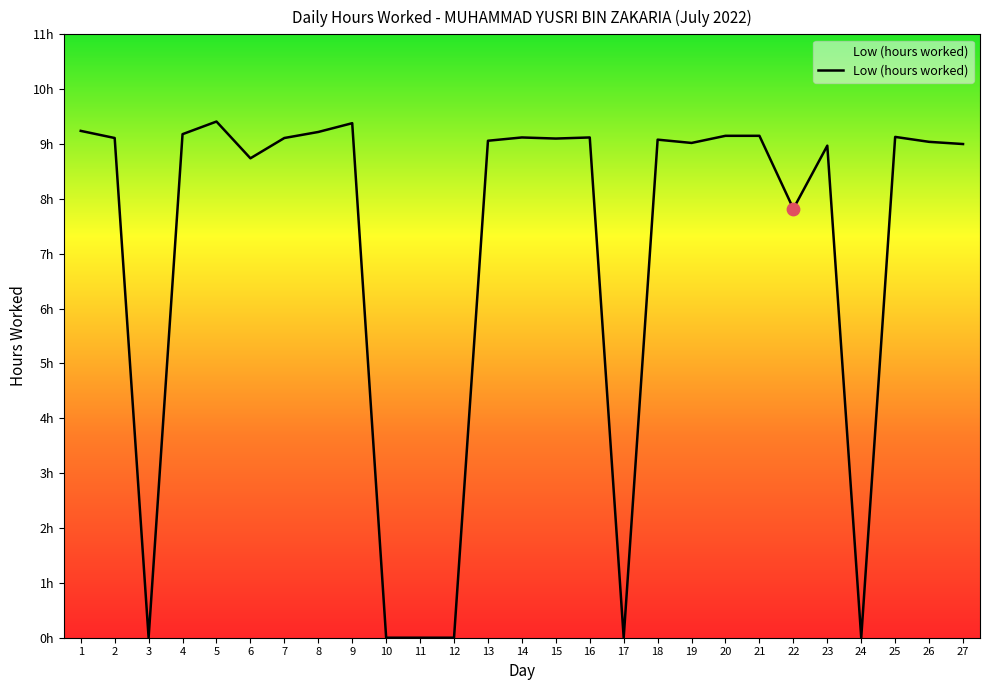

What is the change in value from 10 to 23?

+9.0